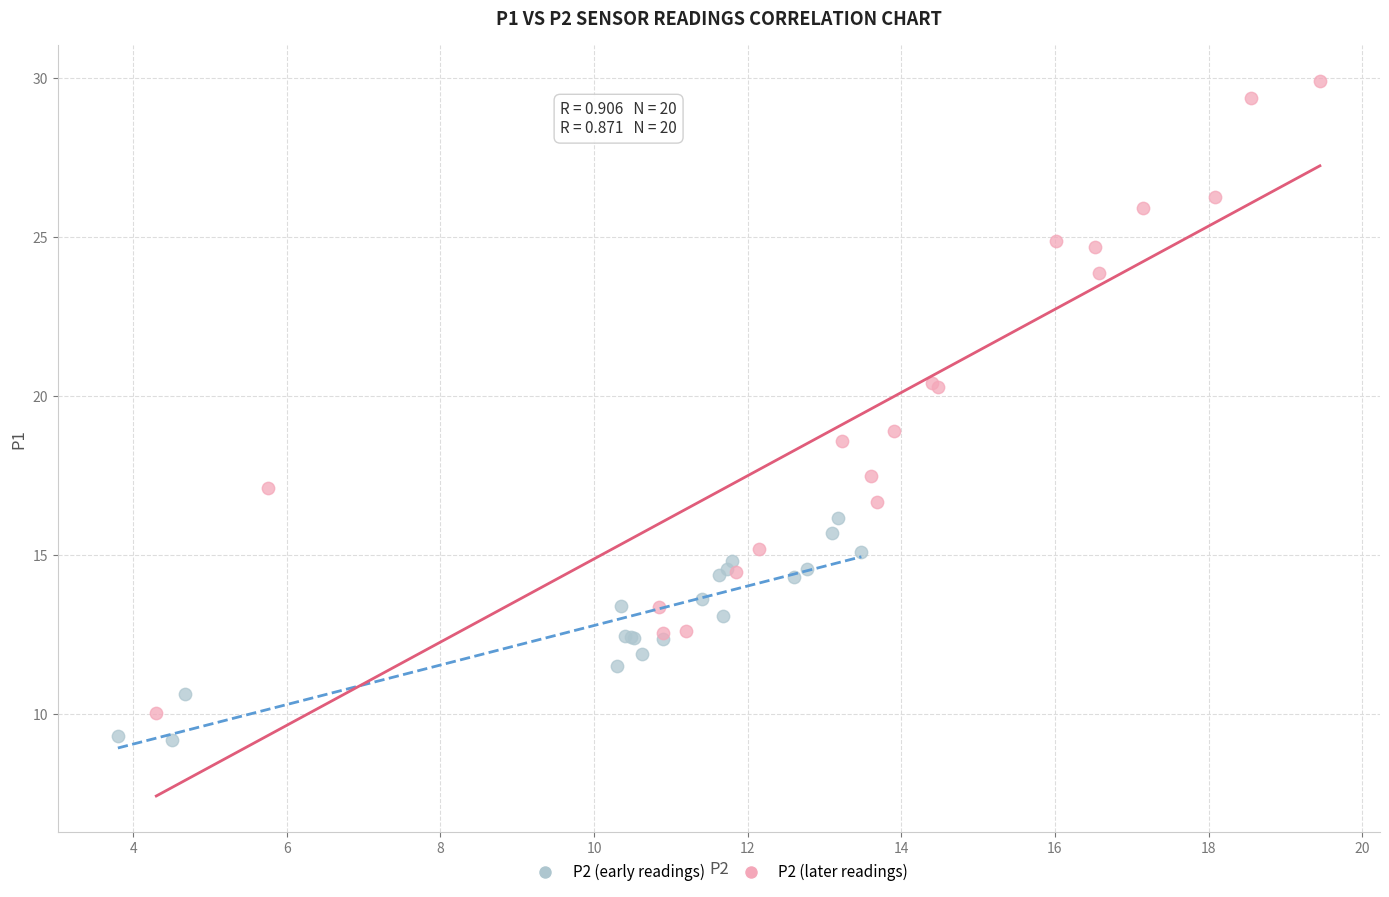

Which series contains the highest Y value?

P2 (later readings)